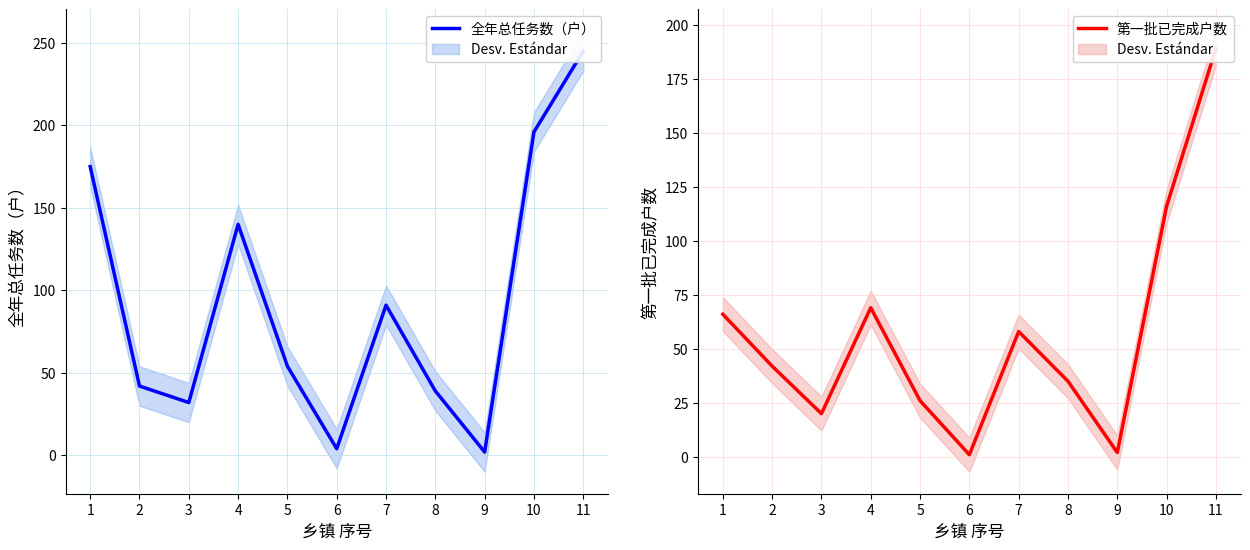

At which category does the chart reach its minimum across all series?

6